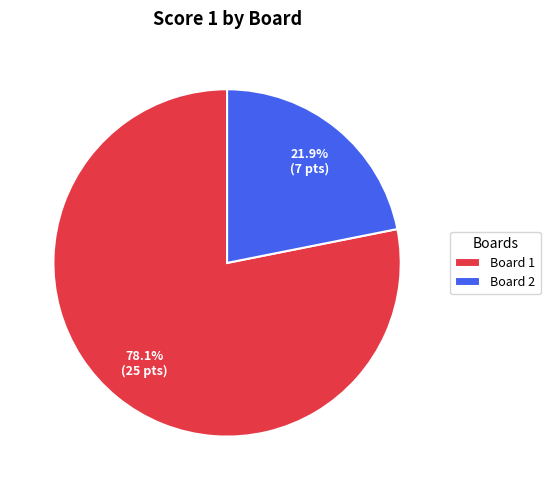

The Board 2 slice represents 22% of the pie. True or false?

True